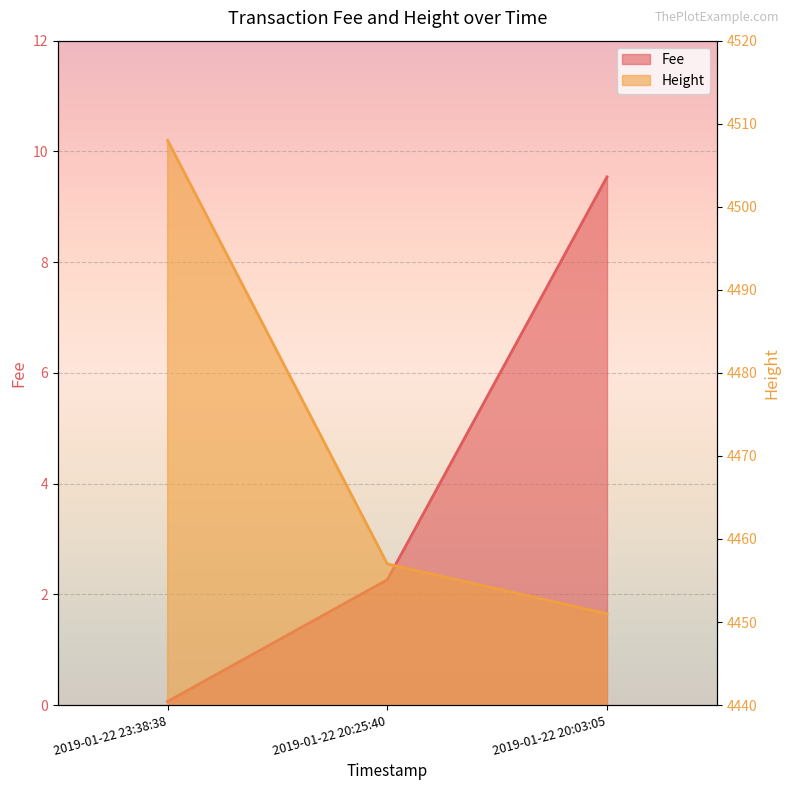

List the labels in order of Fee value, largest first.

2019-01-22 20:03:05, 2019-01-22 20:25:40, 2019-01-22 23:38:38